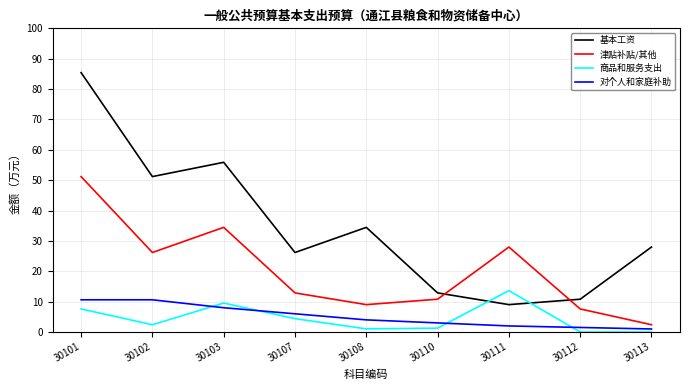

What is the spread (max minus min) of values at 30107?

21.8